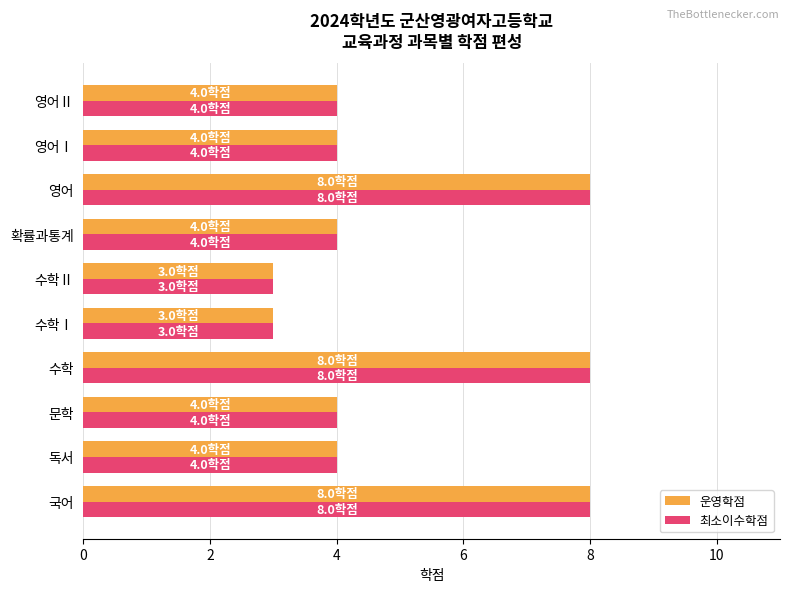

What is the difference between the maximum and minimum values in the 운영학점 series?

5